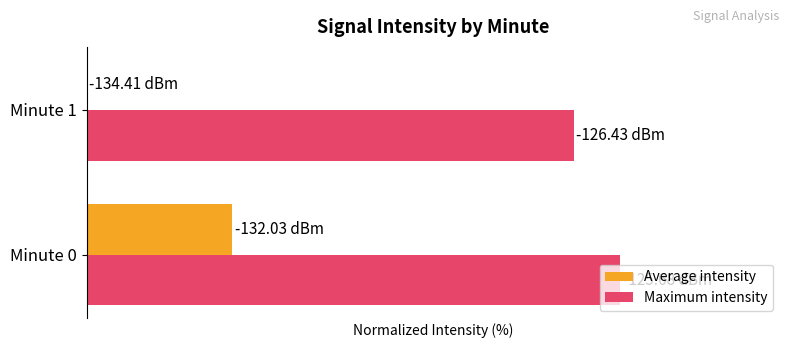

What are all the series names shown in the legend?

Average intensity, Maximum intensity